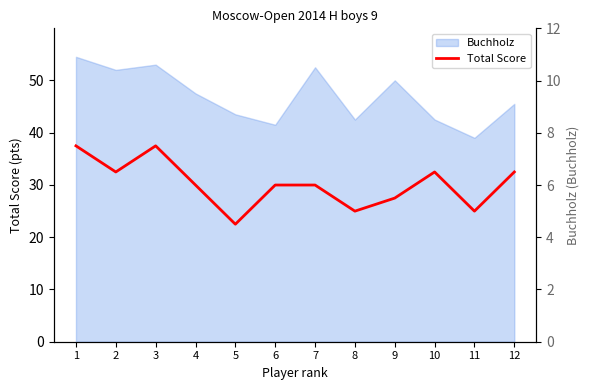

What value does the data have at 7?

6.0